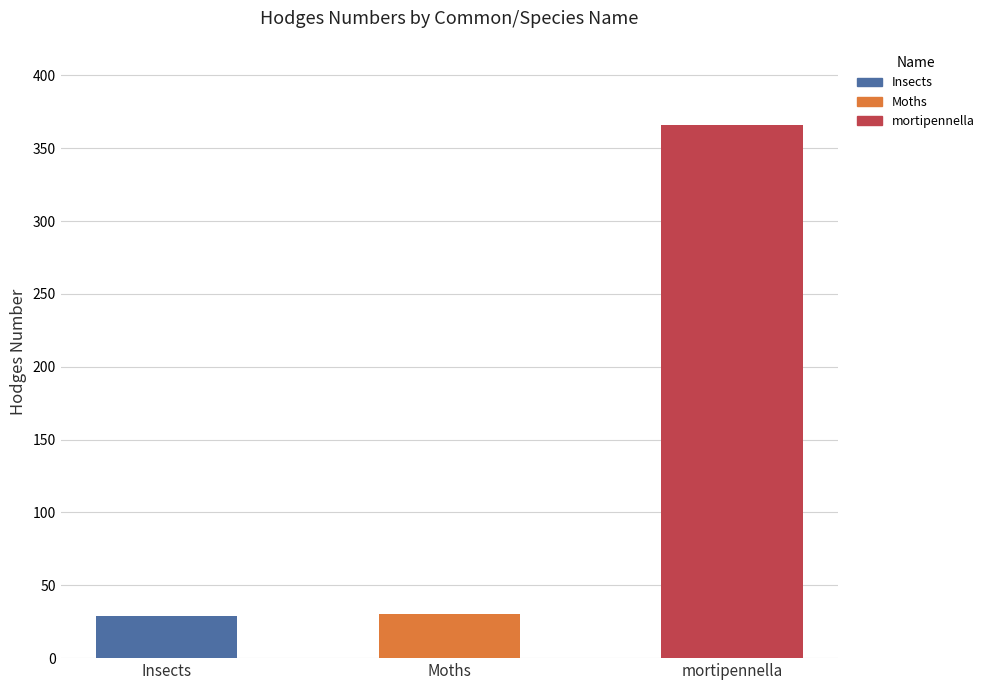

What is the difference between the maximum and second lowest values?

335.6